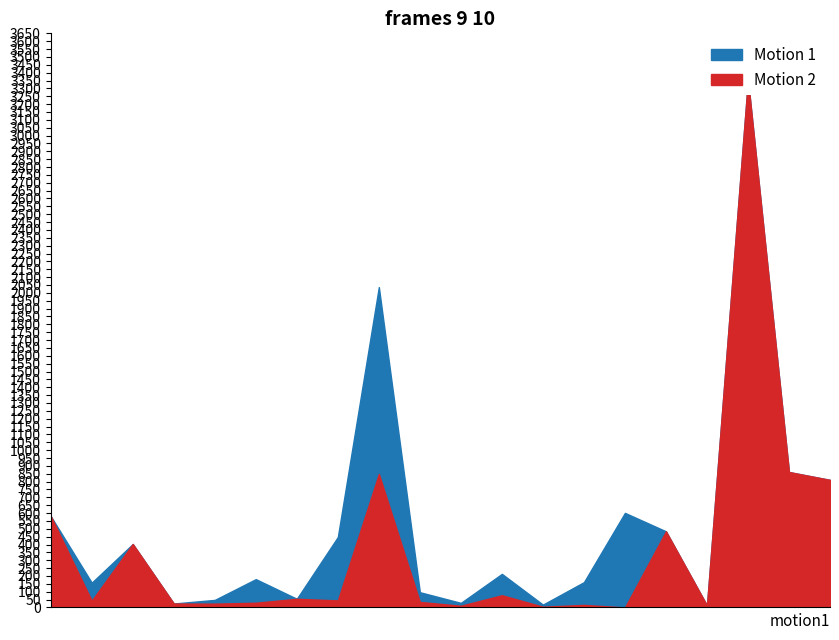

At how many categories does at least one series exceed 2820?

1